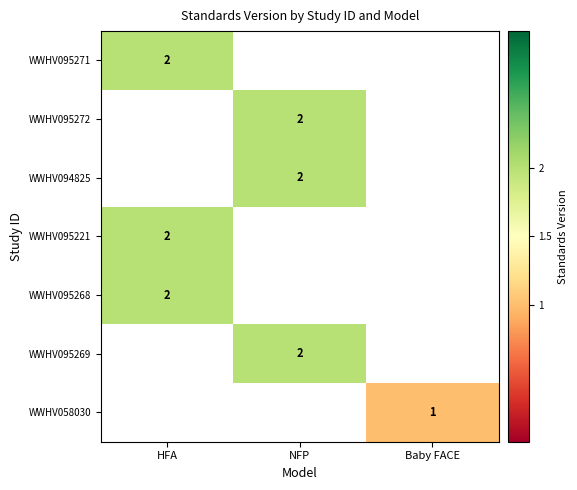

Is it true that WWHV095221 equals 1 at HFA?

False